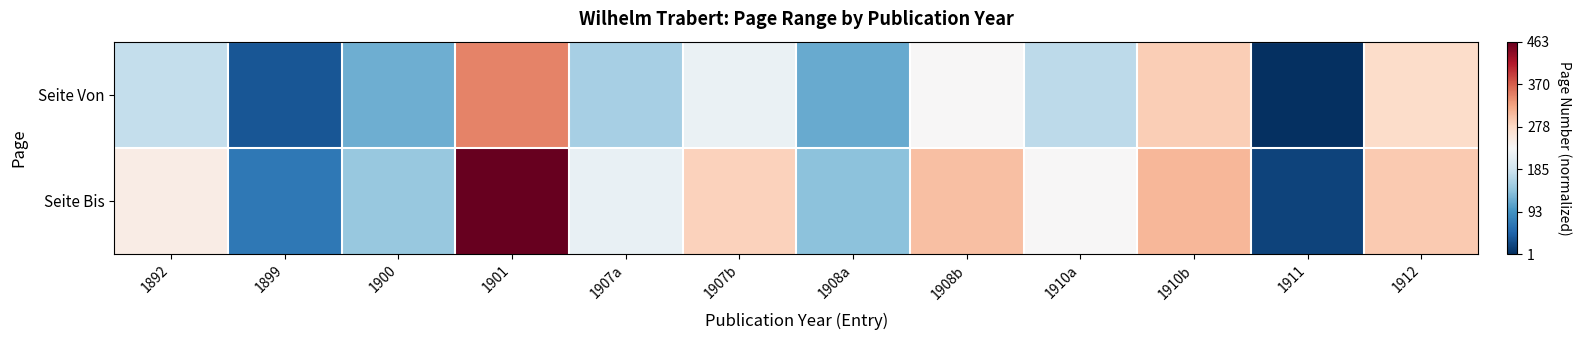

What is the greatest value displayed?

1.0